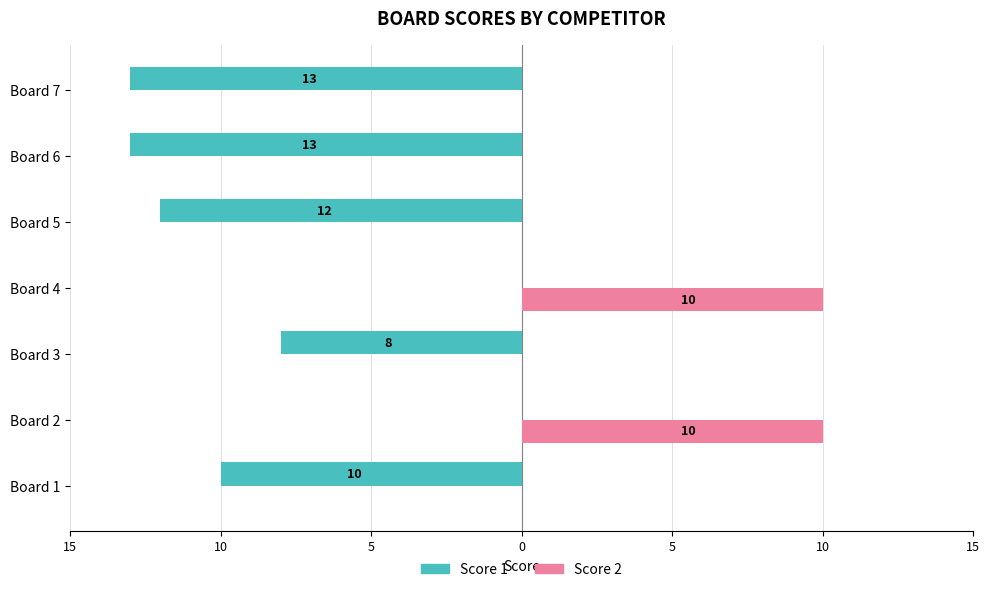

Reading left to right, what are all the values shown in this chart?

Score 1: -10	0	-8	0	-12	-13	-13
Score 2: 0	10	0	10	0	0	0